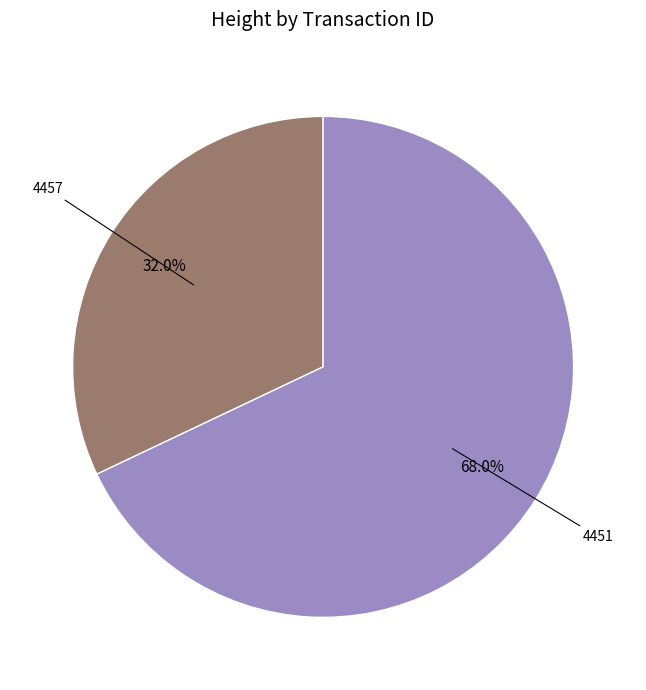

Is there a majority slice in this chart?

Yes